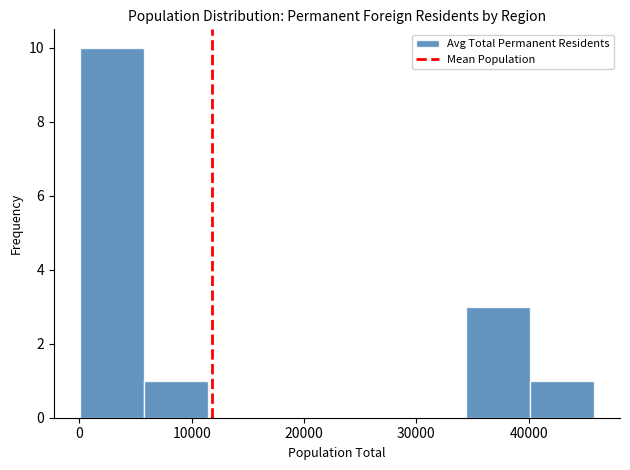

Reading left to right, transcribe this chart: for each bar, give the range it covers on the x-axis and its height. Neither the bar edges nor the heights are printed on the chart, so give them approximately, as read against the axes.

0 to 6000: 10
6000 to 11000: 1
11000 to 17000: 0
17000 to 23000: 0
23000 to 29000: 0
29000 to 34000: 0
34000 to 40000: 3
40000 to 46000: 1